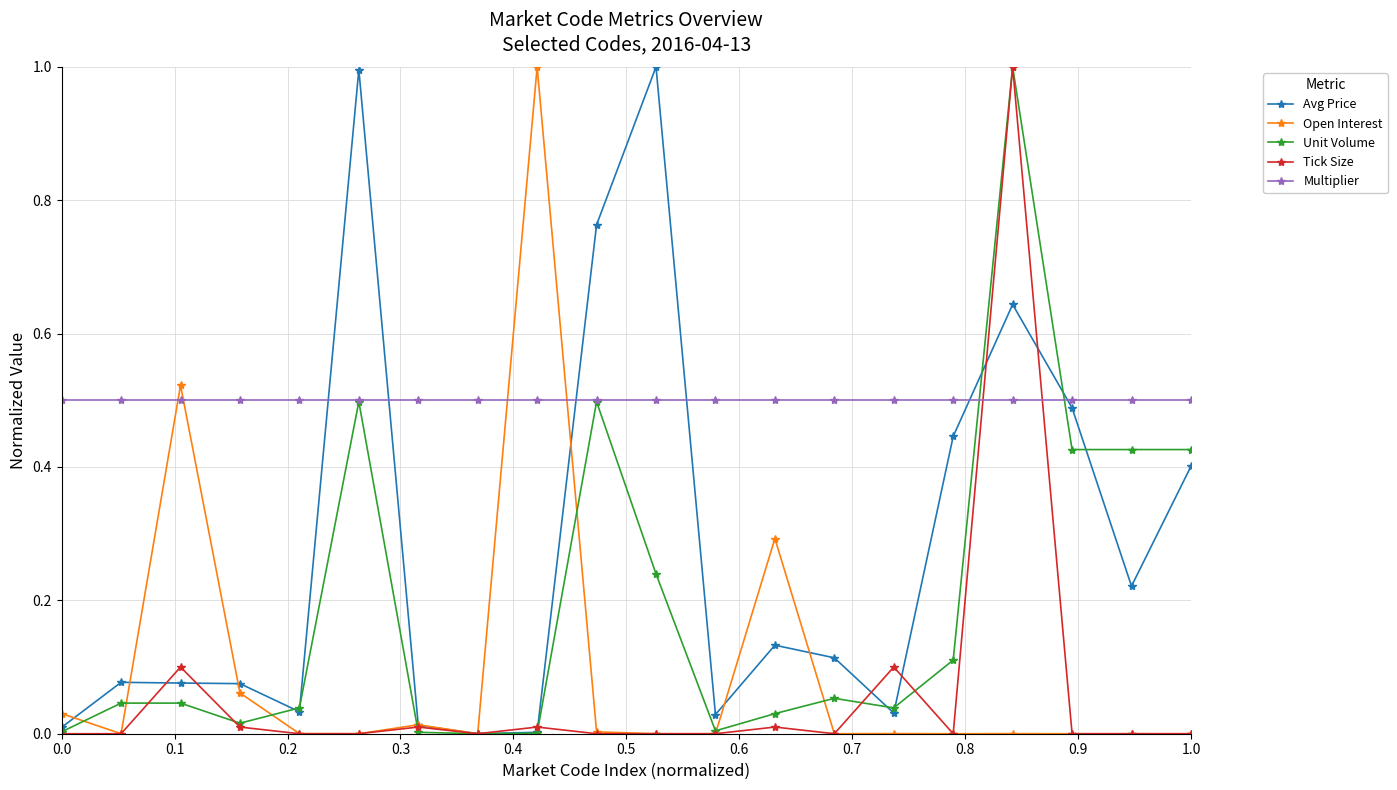

What is the highest value of the Avg Price series?

1.0